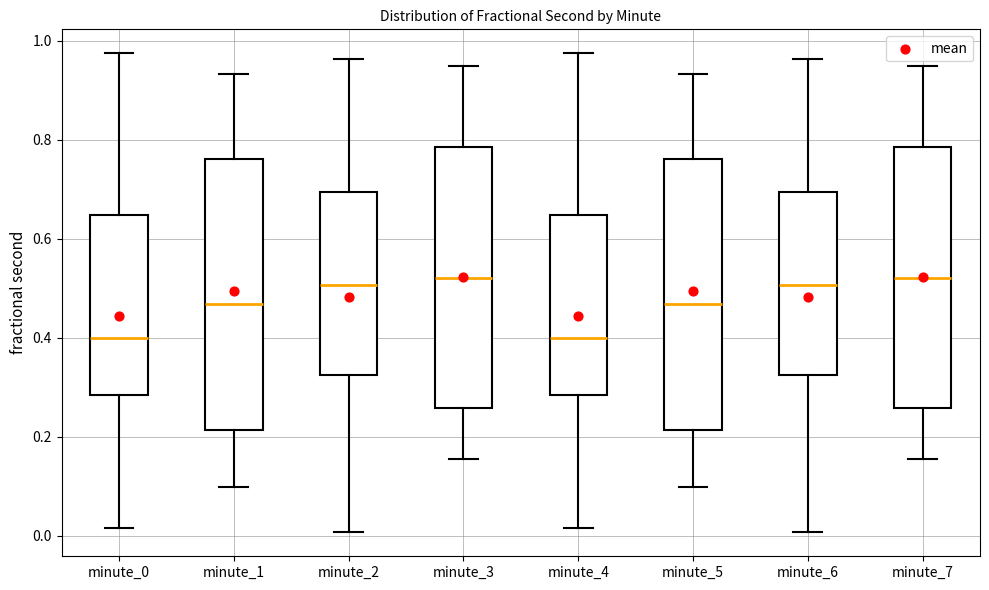

Reading left to right, read every box against the y-axis: the position of its median line, the range the box covers, and the ends of its whiskers. The values are not printed on the chart, so give them approximately, as read against the axis.

minute_0: median 0.40, box 0.28 to 0.64, whiskers 0.02 to 0.98
minute_1: median 0.46, box 0.22 to 0.76, whiskers 0.10 to 0.94
minute_2: median 0.50, box 0.32 to 0.70, whiskers 0.00 to 0.96
minute_3: median 0.52, box 0.26 to 0.78, whiskers 0.16 to 0.94
minute_4: median 0.40, box 0.28 to 0.64, whiskers 0.02 to 0.98
minute_5: median 0.46, box 0.22 to 0.76, whiskers 0.10 to 0.94
minute_6: median 0.50, box 0.32 to 0.70, whiskers 0.00 to 0.96
minute_7: median 0.52, box 0.26 to 0.78, whiskers 0.16 to 0.94